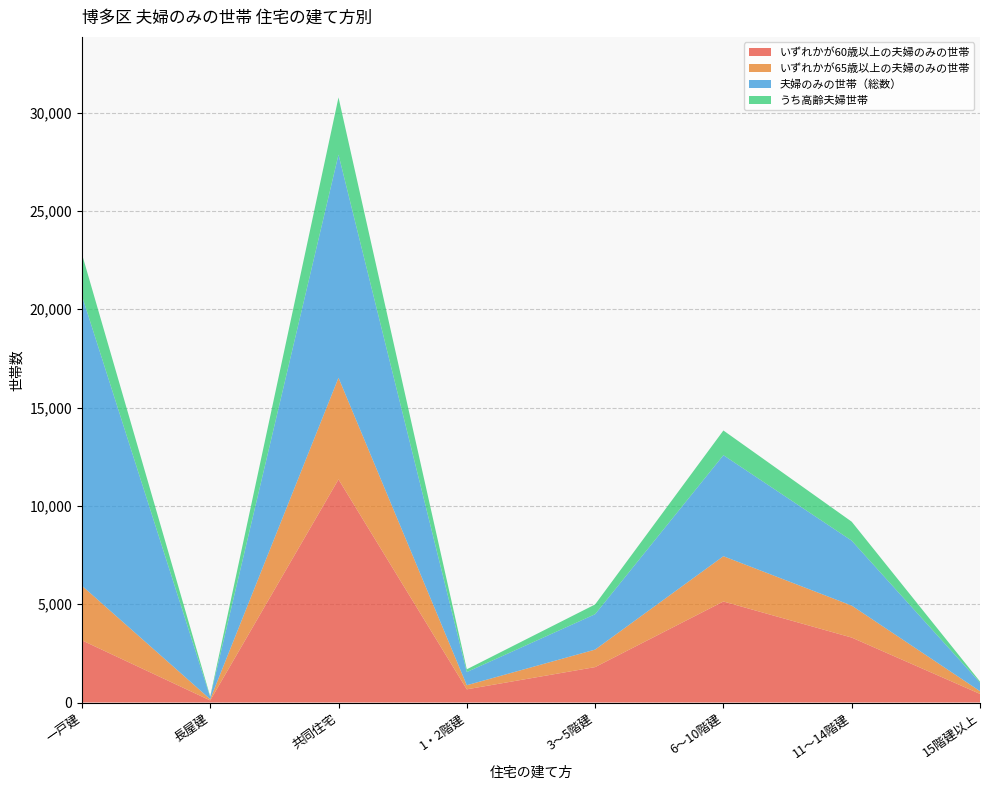

Reading left to right, list all the values displayed in this chart.

いずれかが60歳以上の夫婦のみの世帯: 3162	106	11346	670	1800	5137	3302	437
いずれかが65歳以上の夫婦のみの世帯: 2776	63	5167	209	890	2302	1626	140
夫婦のみの世帯（総数）: 14752	106	11346	670	1800	5137	3302	437
うち高齢夫婦世帯: 2124	36	2910	140	496	1256	964	54